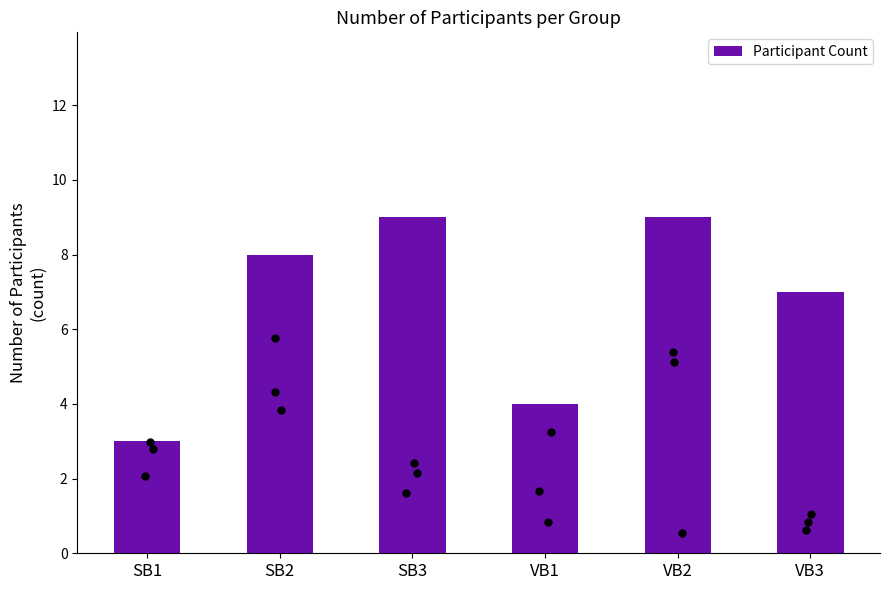

Between SB2 and VB2, which is larger?

VB2